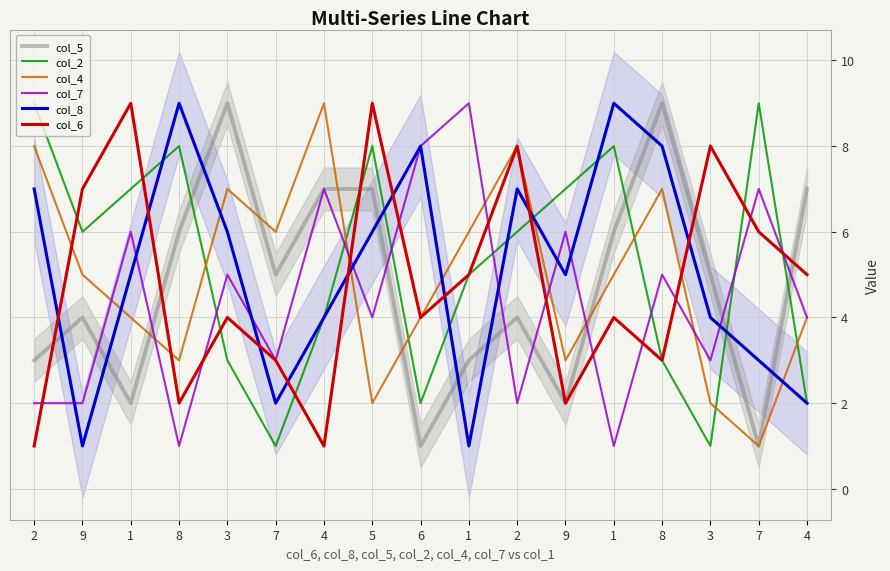

How many interior local valleys does the col_4 series have?

5